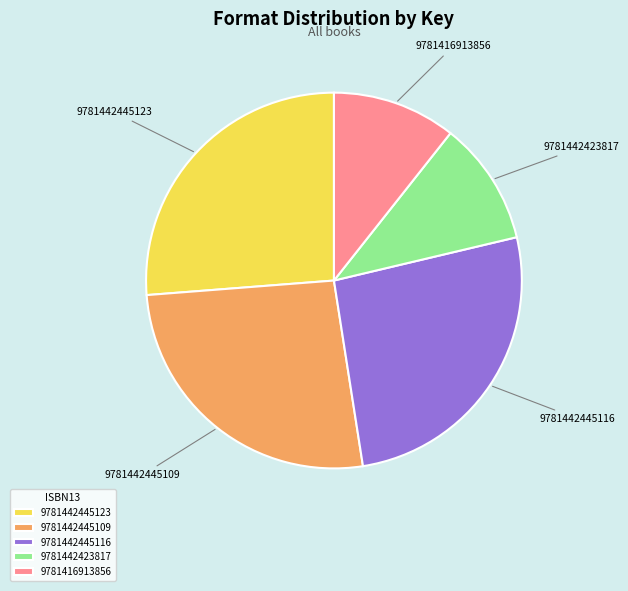

Is the sum of 9781442445116 and 9781442445123 greater than half?

Yes